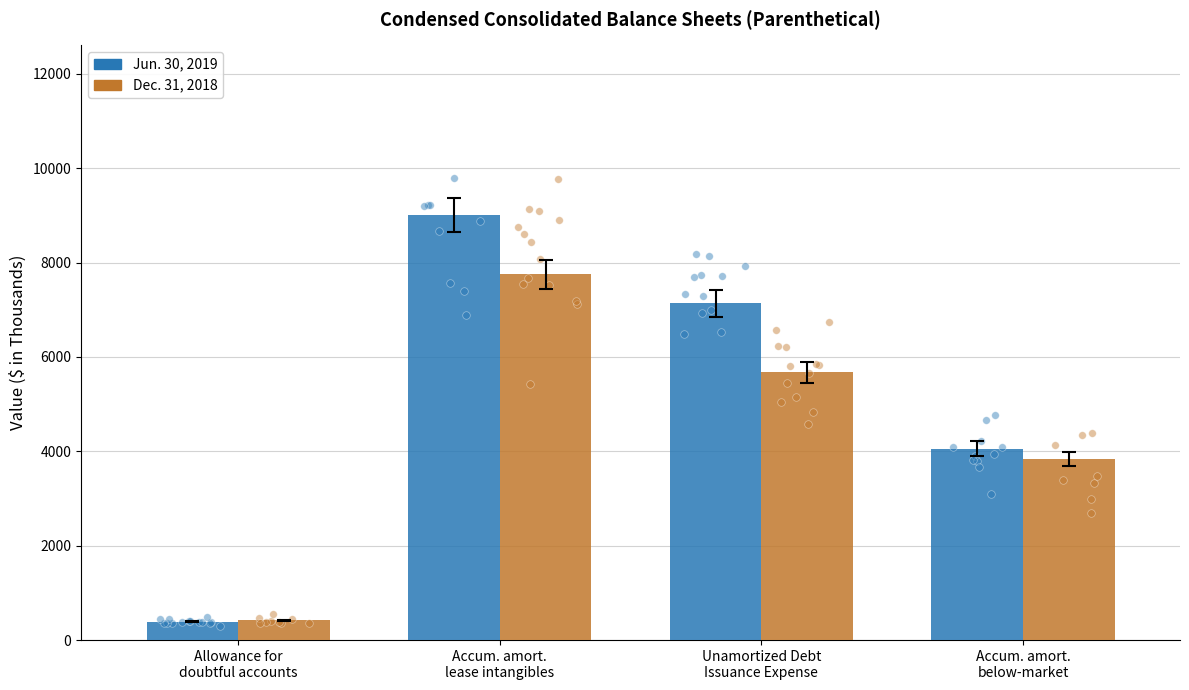

Which series contains the highest Y value?

Jun. 30, 2019